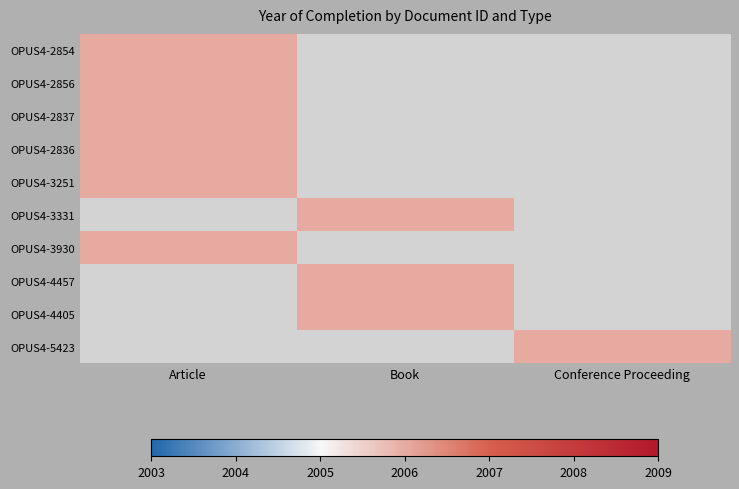

At Conference Proceeding, list the series in order from largest to smallest.

OPUS4-5423, OPUS4-2854, OPUS4-2856, OPUS4-2837, OPUS4-2836, OPUS4-3251, OPUS4-3331, OPUS4-3930, OPUS4-4457, OPUS4-4405